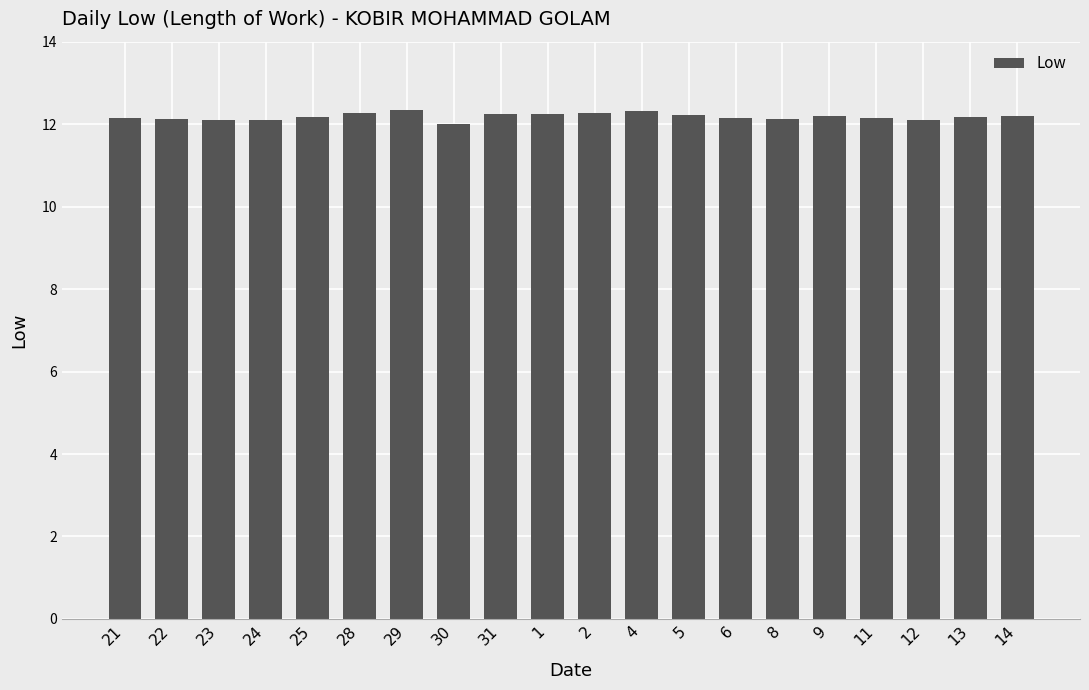

How many data points does each series have?

20